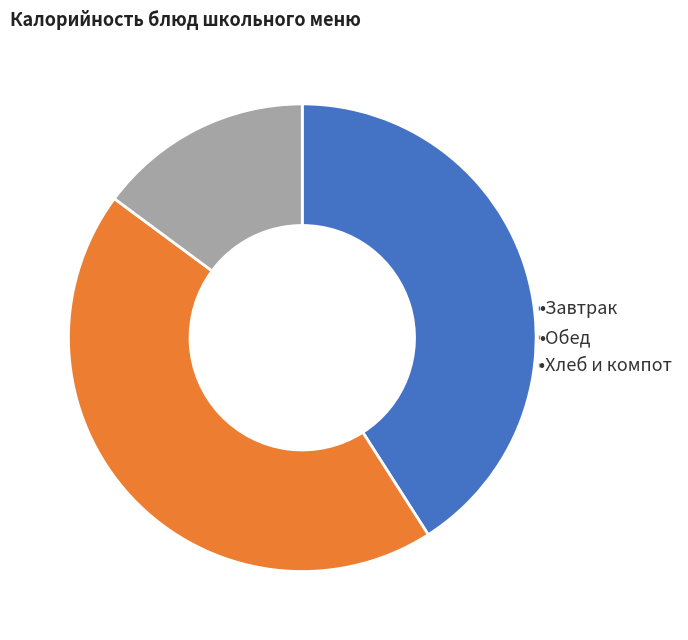

How many segments does this pie chart have?

3